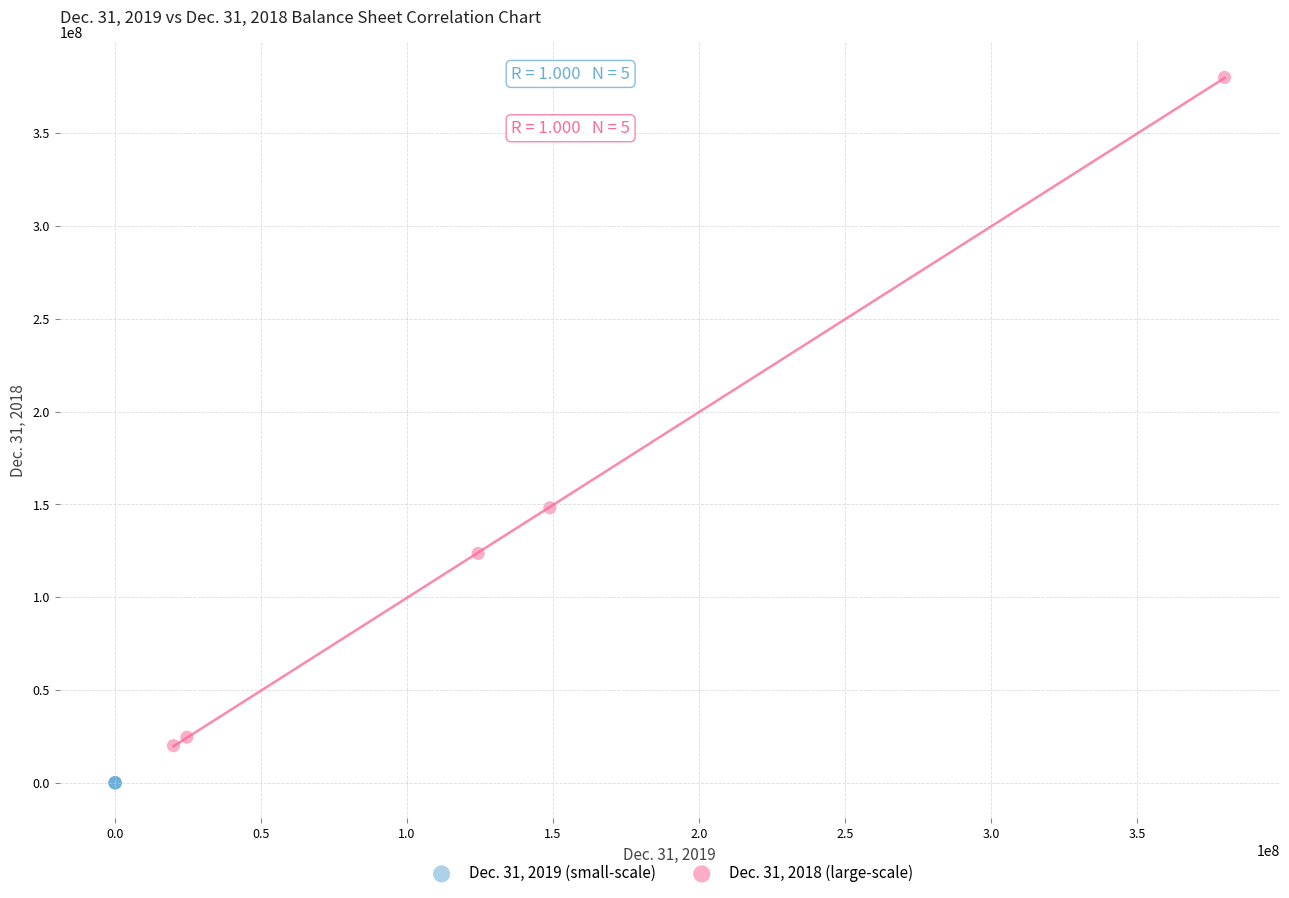

Which series contains the lowest Y value?

Dec. 31, 2019 (small-scale)